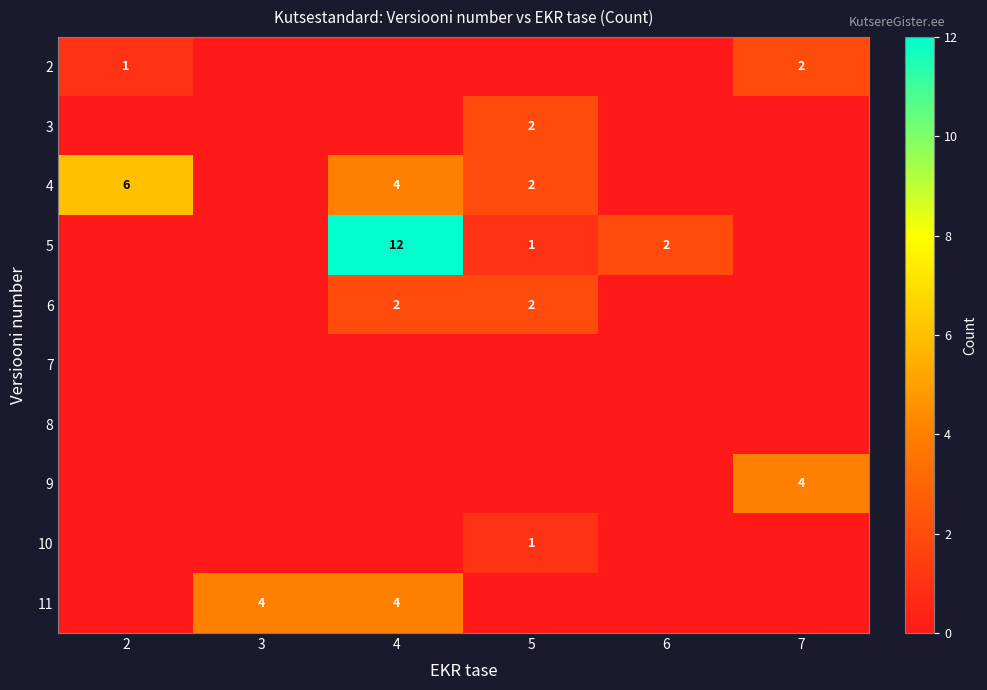

The value of 10 at 5 is 0. True or false?

False